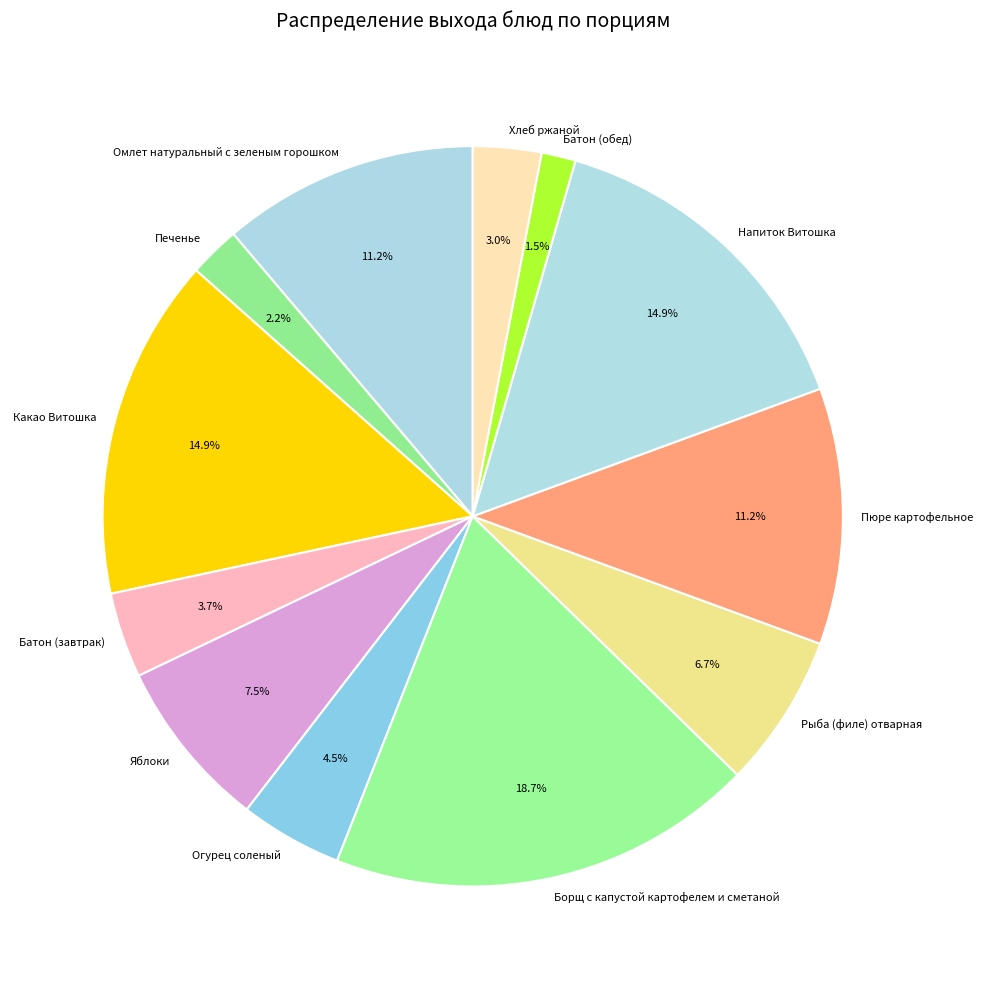

How many slices are in this pie chart?

12